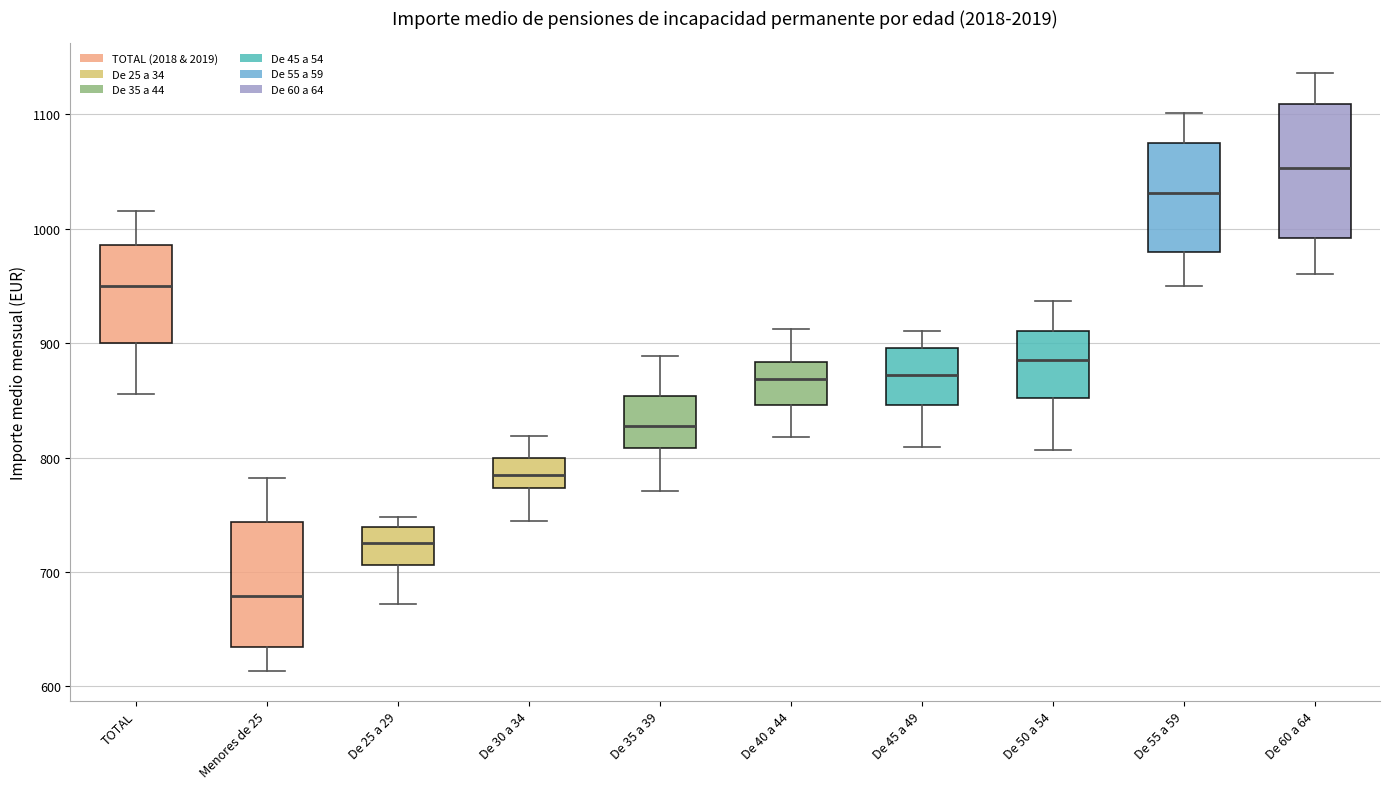

Which box has the lowest median line?

Menores de 25